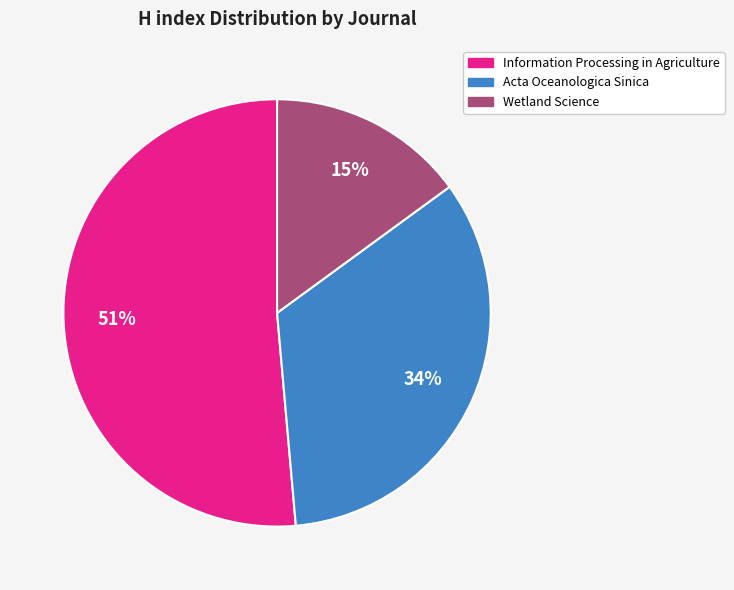

Which slice is the largest?

Information Processing in Agriculture